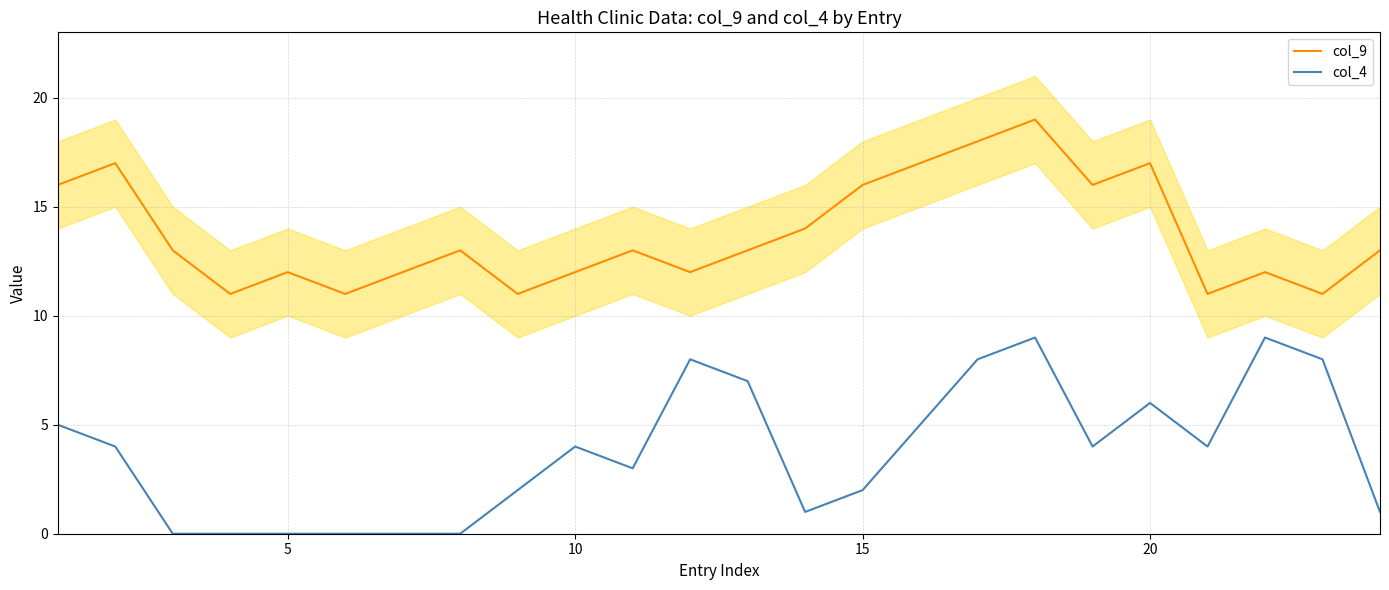

Reading left to right, transcribe all the data shown in this chart.

col_9: 16	17	13	11	12	11	12	13	11	12	13	12	13	14	16	17	18	19	16	17	11	12	11	13
col_4: 5	4	0	0	0	0	0	0	2	4	3	8	7	1	2	5	8	9	4	6	4	9	8	1